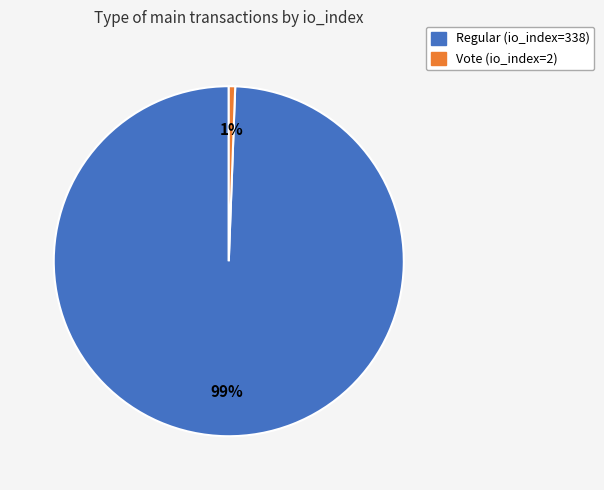

What is the smallest slice in the pie chart?

Vote (io_index=2)